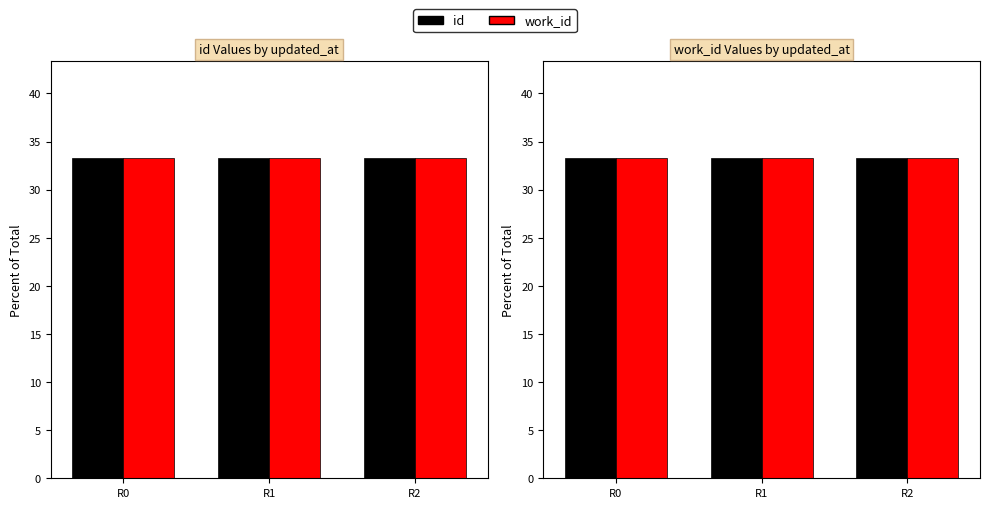

Reading left to right, what are all the values shown in this chart?

id: 33.3	33.3	33.3
work_id: 33.3	33.3	33.3